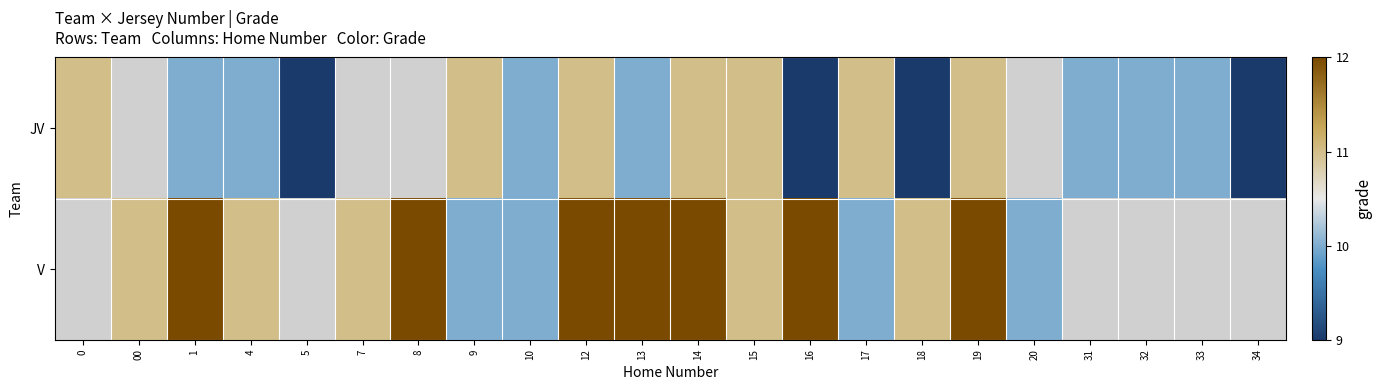

Is it true that V equals 12.0 at 14?

True